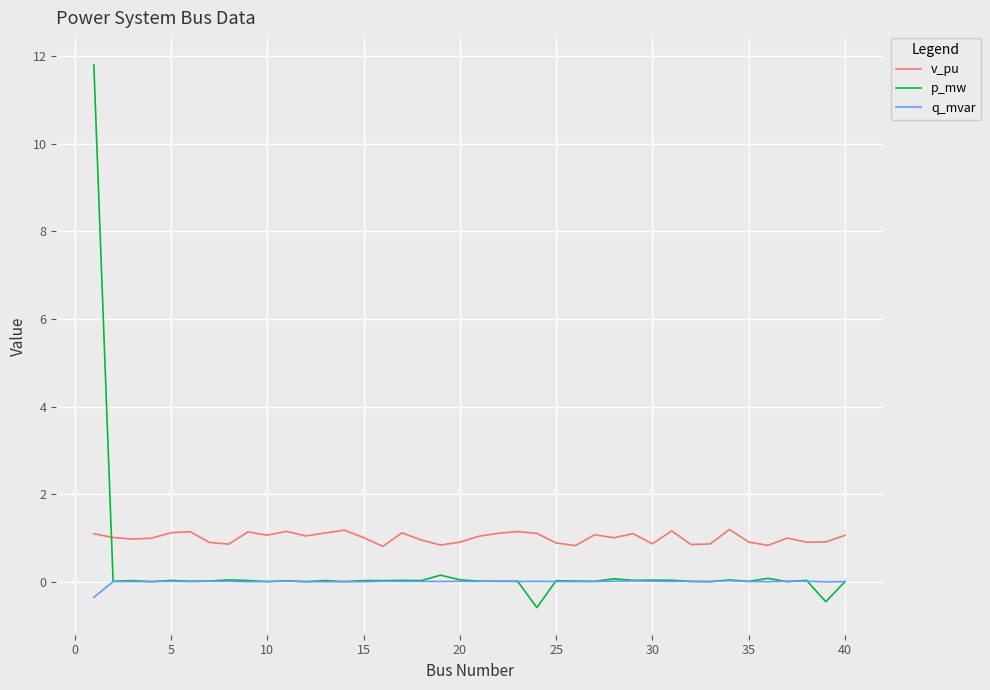

What is the average value of the p_mw series?

0.3